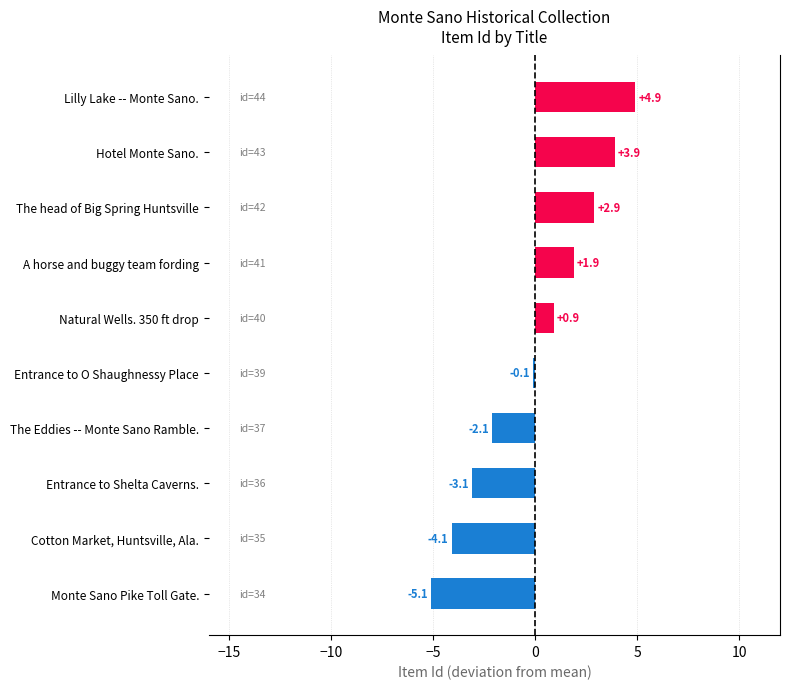

The value at Entrance to Shelta Caverns. is -3.1. True or false?

True